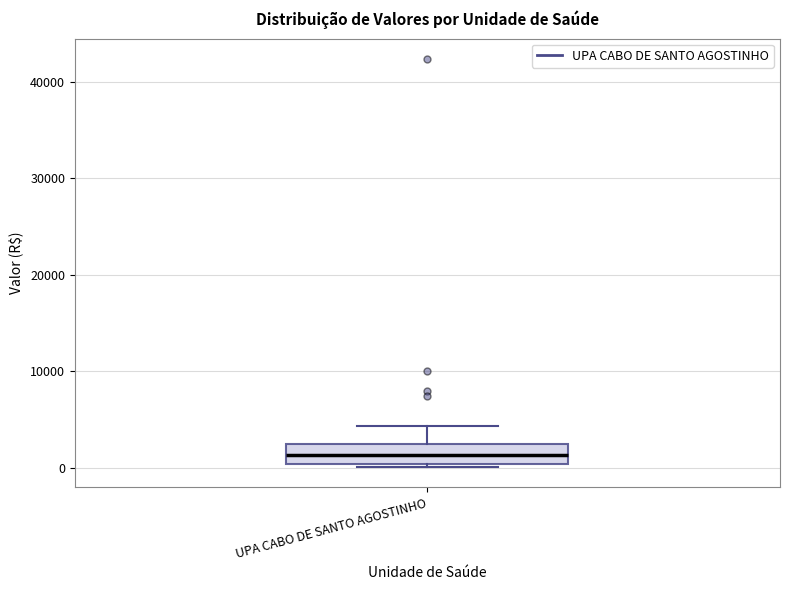

Where does the upper whisker of the box for UPA CABO DE SANTO AGOSTINHO end on the y-axis? The values are not printed on the chart, so give them approximately, as read against the axis.

4000